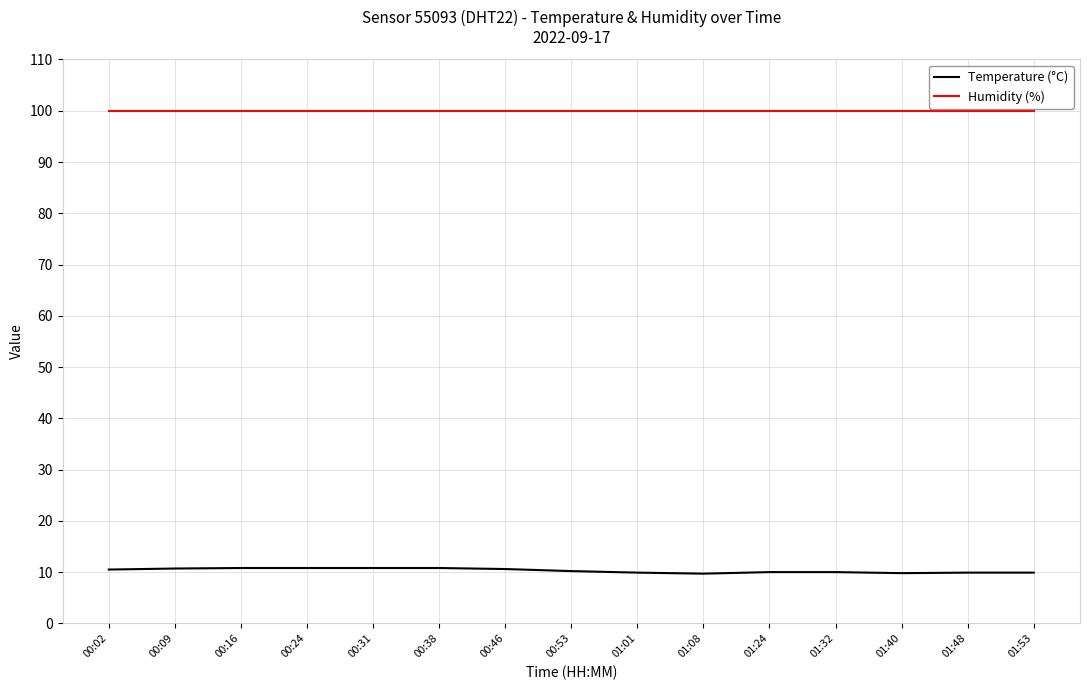

List the series in order of their peak value, lowest first.

Temperature (°C), Humidity (%)